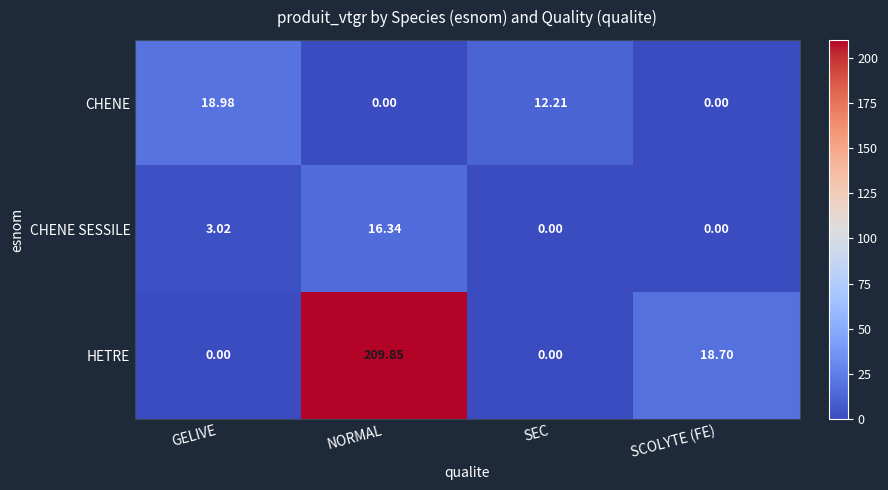

At GELIVE, list the series in order from largest to smallest.

CHENE, CHENE SESSILE, HETRE